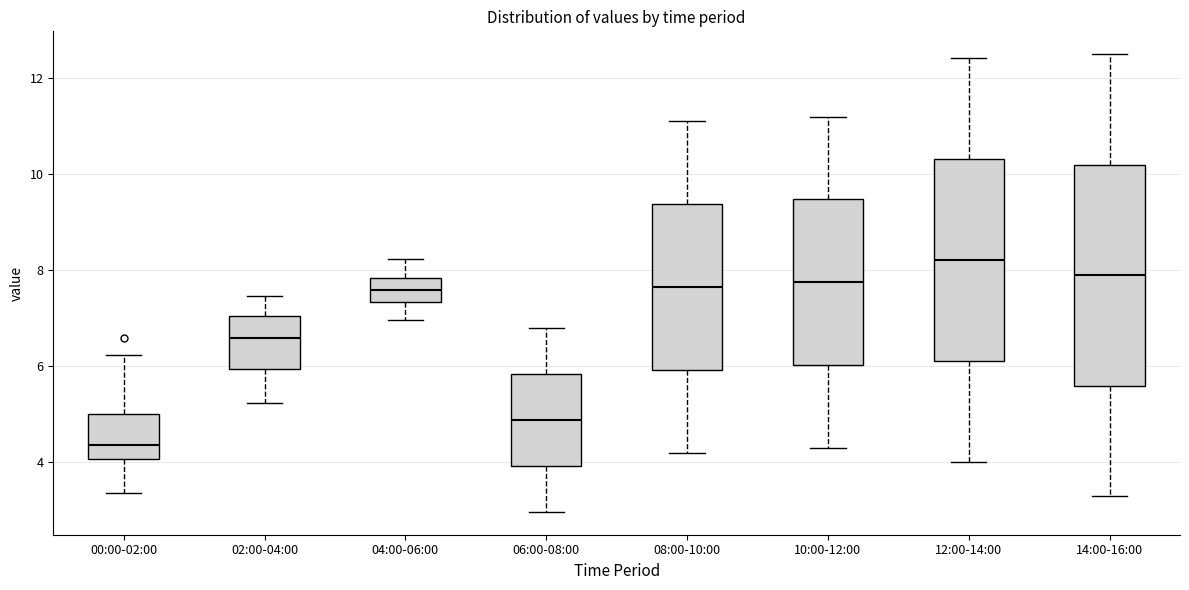

Comparing the boxes themselves (not the whiskers), which one is the tallest?

14:00-16:00